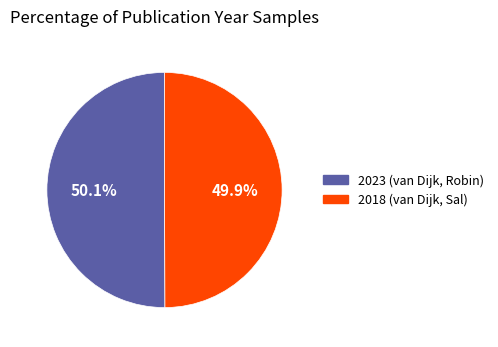

Do 2023 (van Dijk, Robin) and 2018 (van Dijk, Sal) together represent more than half of the pie?

Yes